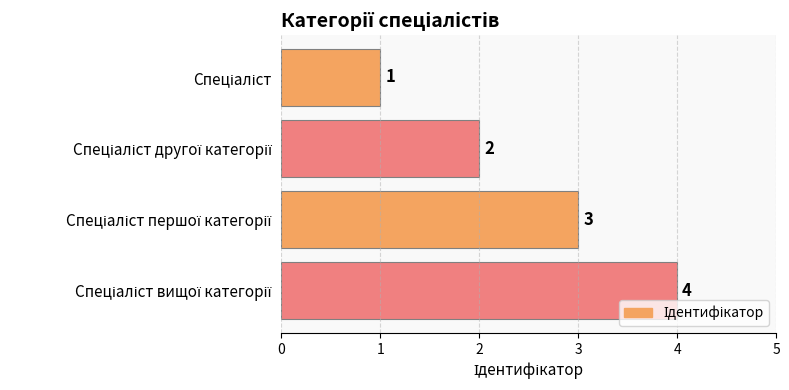

What is the difference between the maximum and minimum values?

3